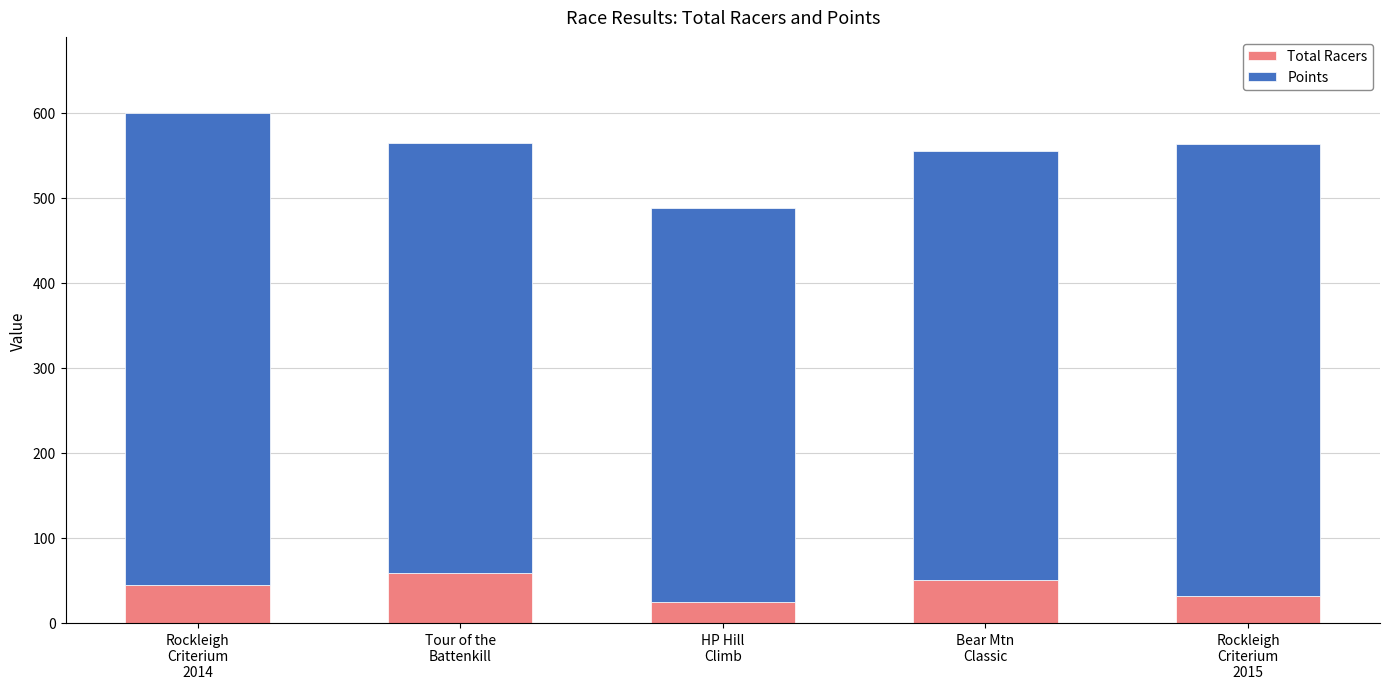

What is the total value across all series at HP Hill
Climb?

487.7